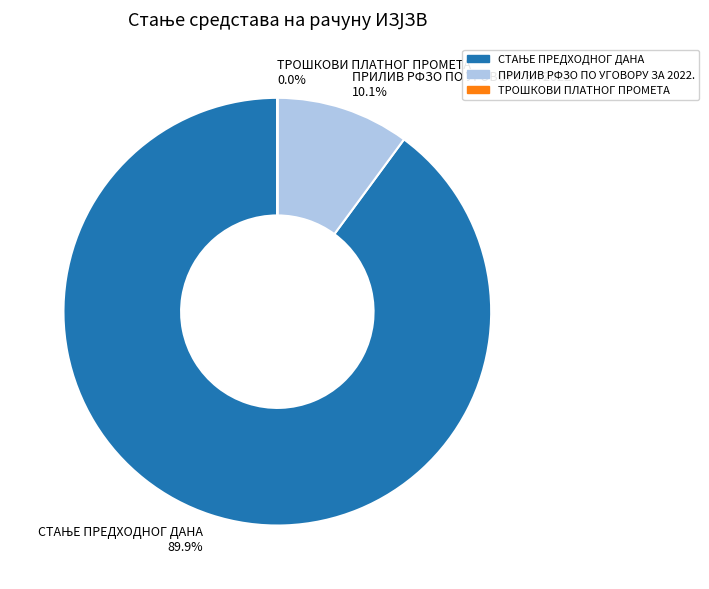

What percentage is NOT represented by ПРИЛИВ РФЗО ПО УГОВОРУ ЗА 2022.?

89.9%